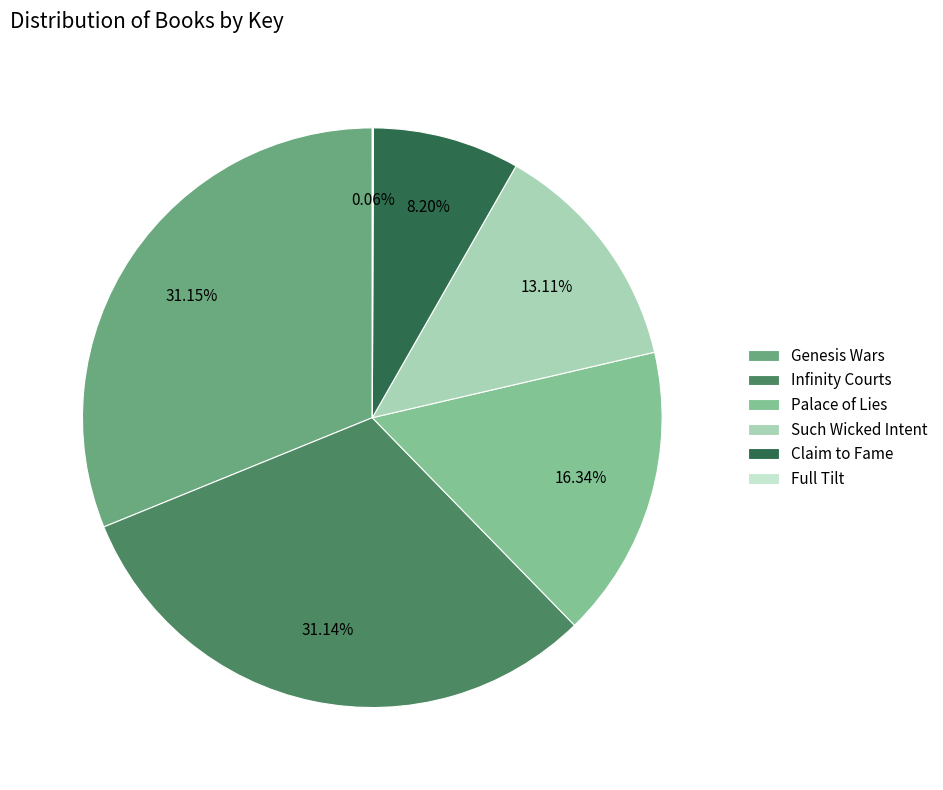

Approximately how many times larger is the value at Such Wicked Intent compared to Infinity Courts?

0.4